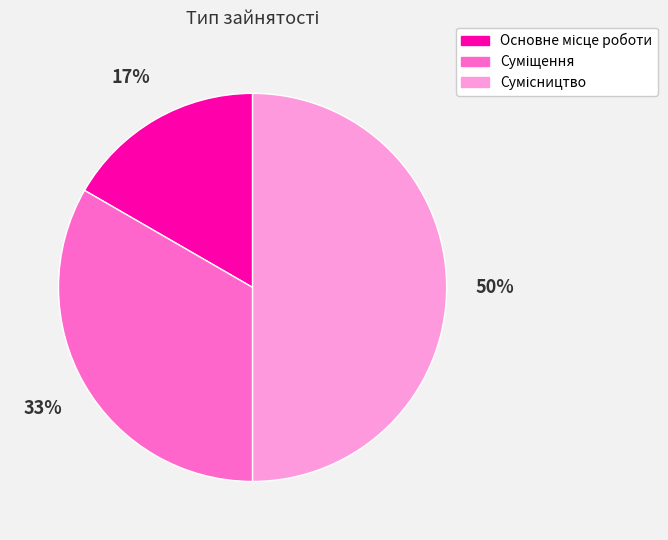

How many segments does this pie chart have?

3